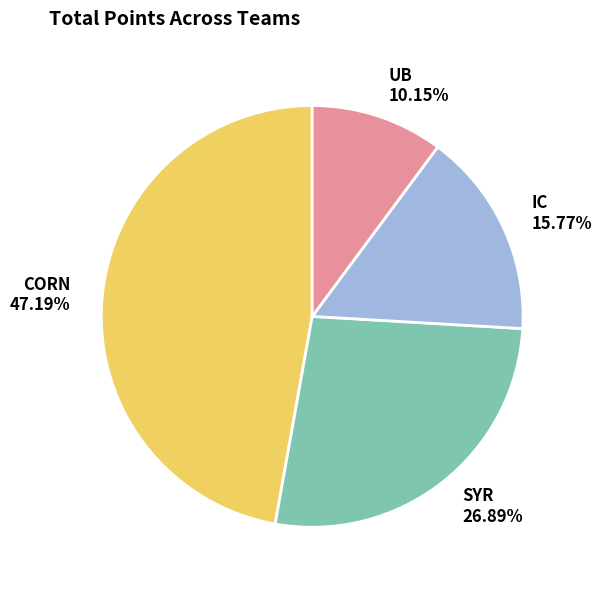

To the nearest percent, what percentage of the pie is UB?

10%